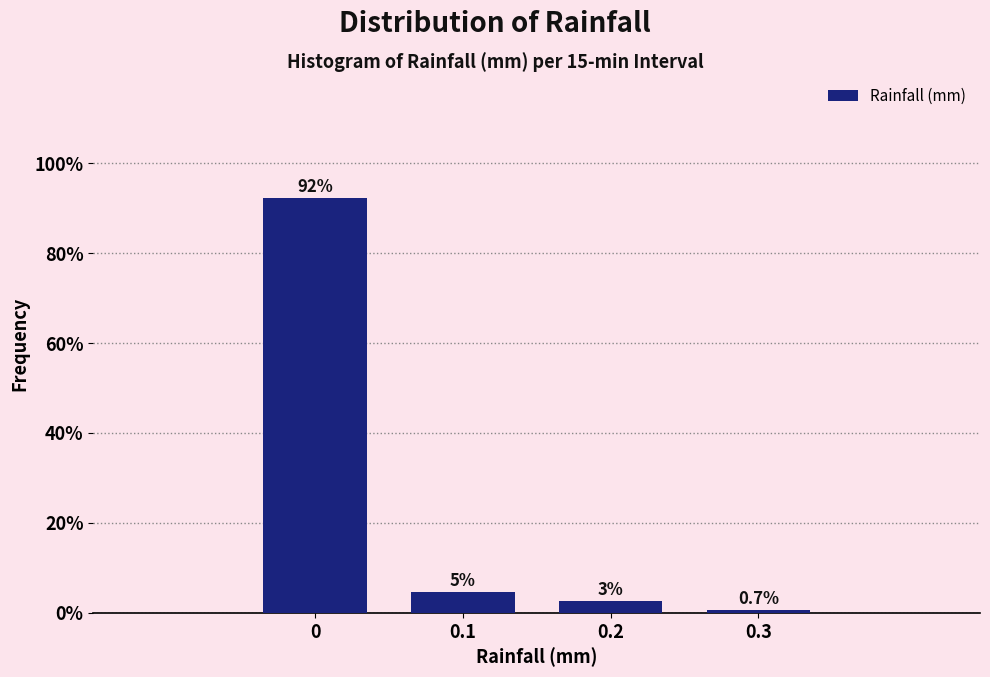

Rank the categories by value from lowest to highest.

0.3, 0.2, 0.1, 0